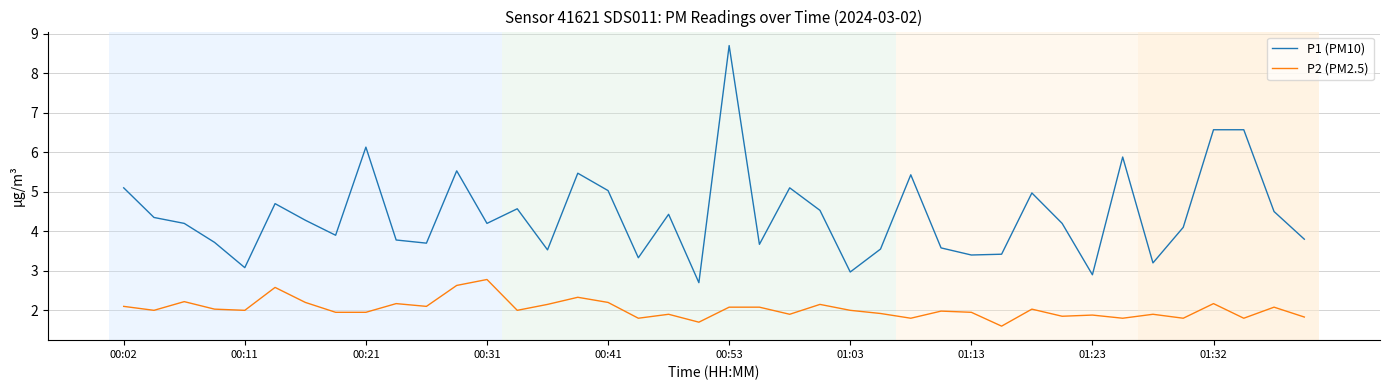

Rank the series by their average value, from lowest to highest.

P2 (PM2.5), P1 (PM10)